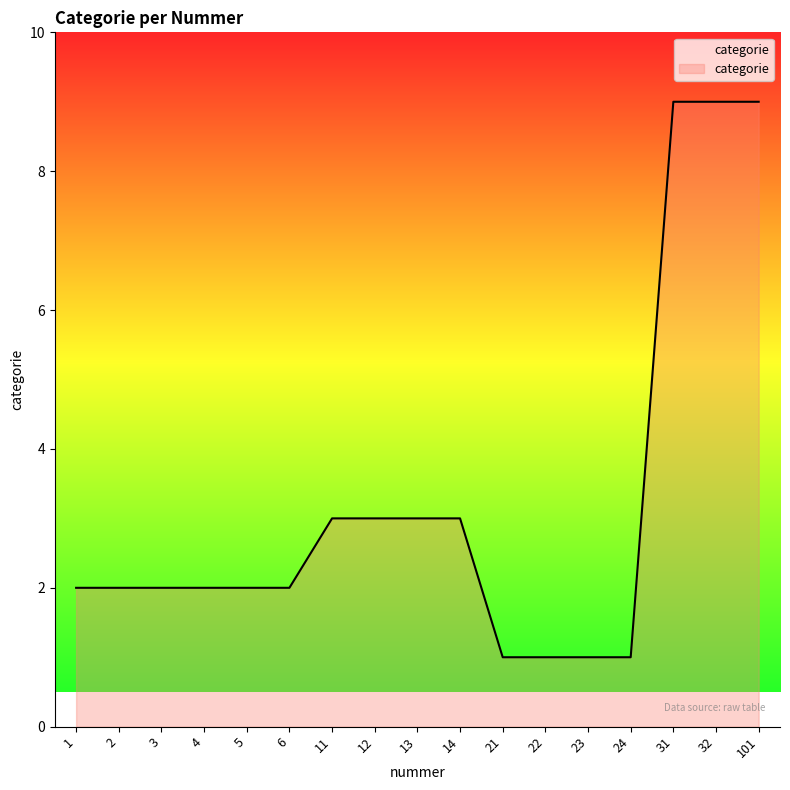

Count the values in the range 2 to 3.

10